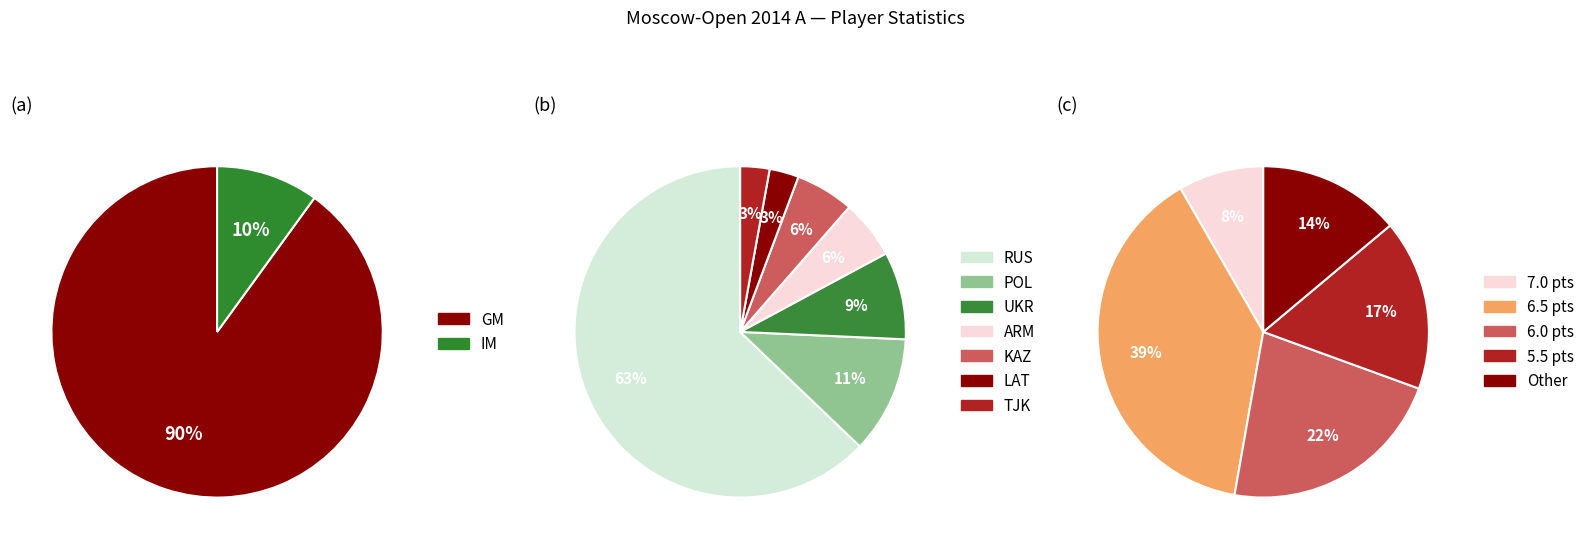

Does GM account for over 50% of the chart?

Yes